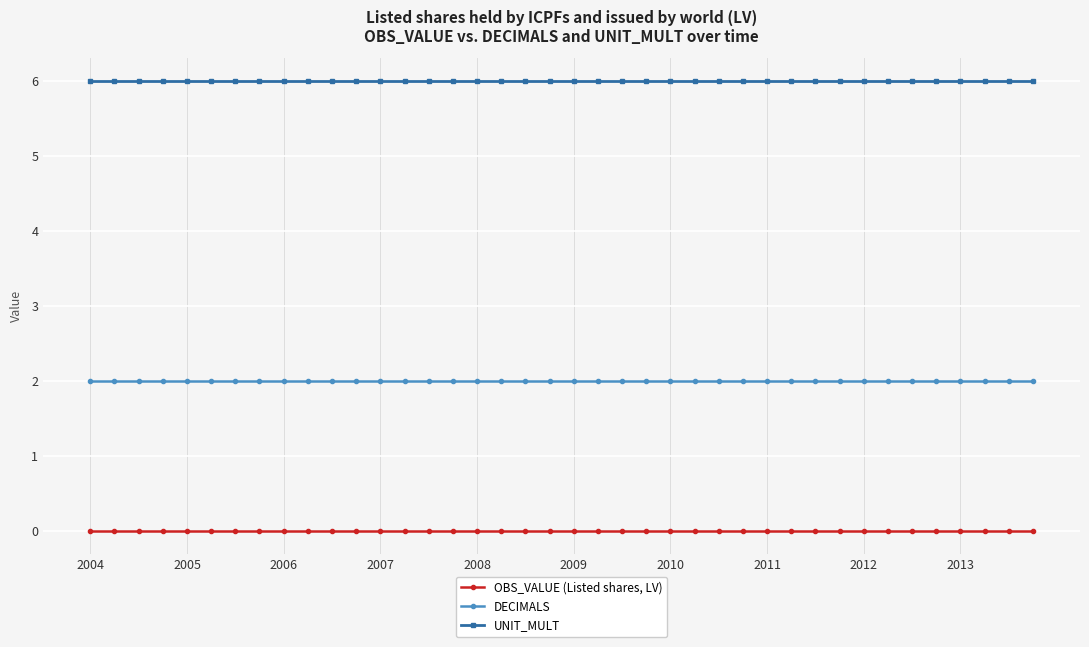

What is the value of the UNIT_MULT point at the 24th from the left?

6